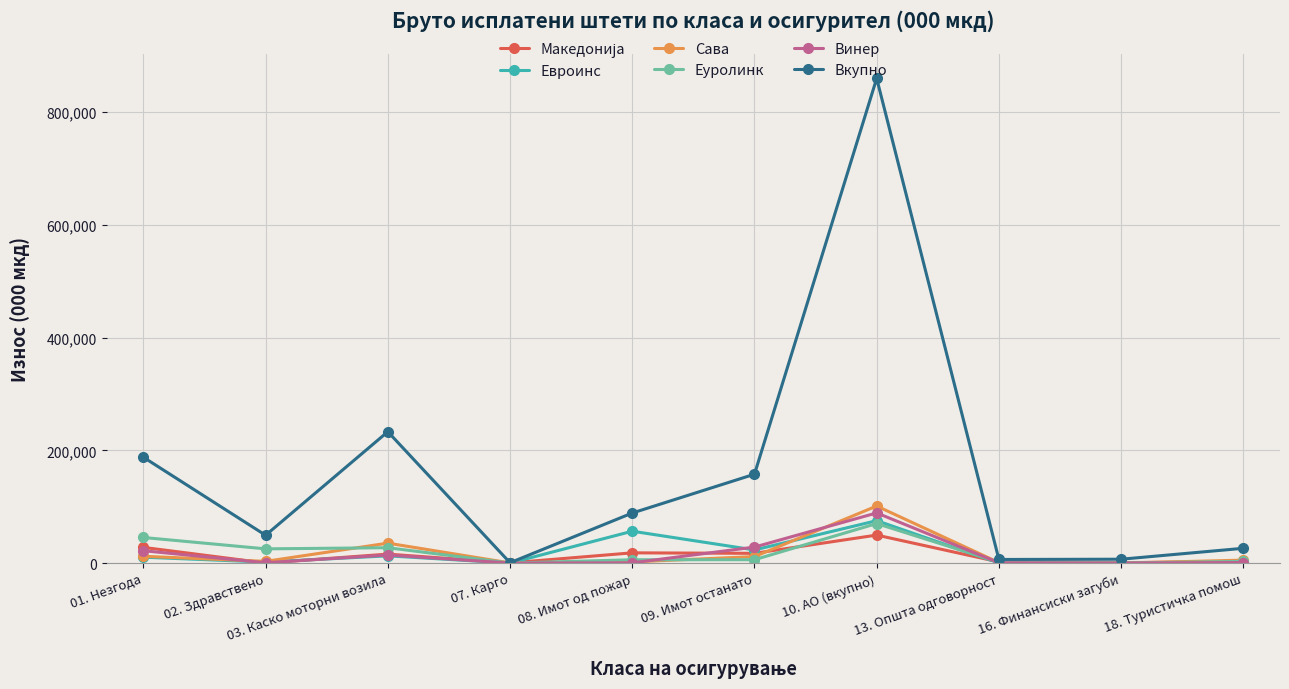

What is the label of the 9th point from the right?

02. Здравствено